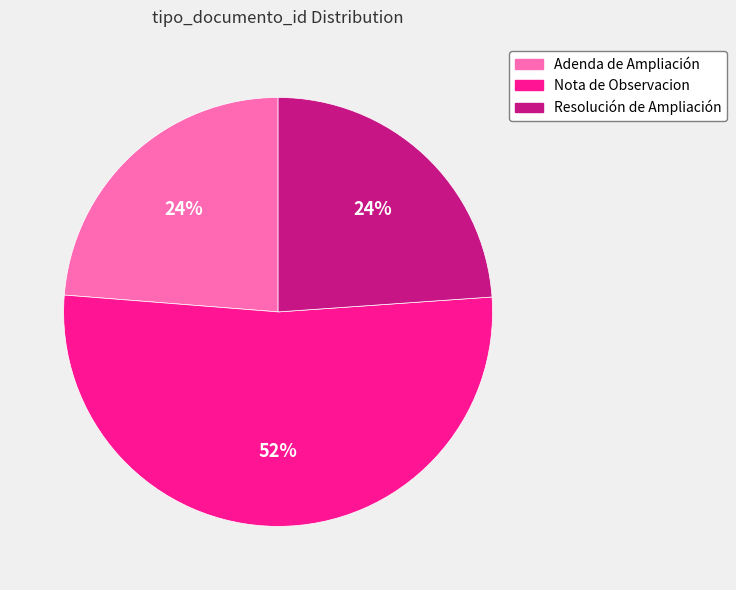

What is the ratio of the value at Resolución de Ampliación to the value at Adenda de Ampliación?

1.0